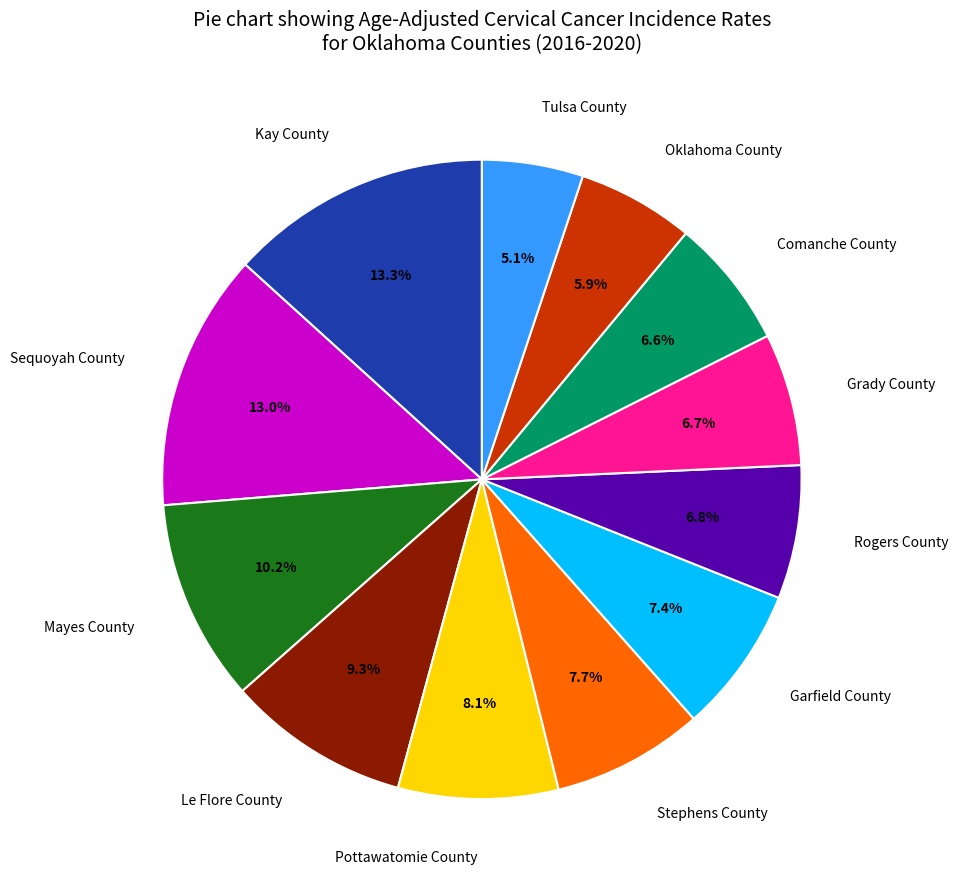

Does any single category account for the majority?

No